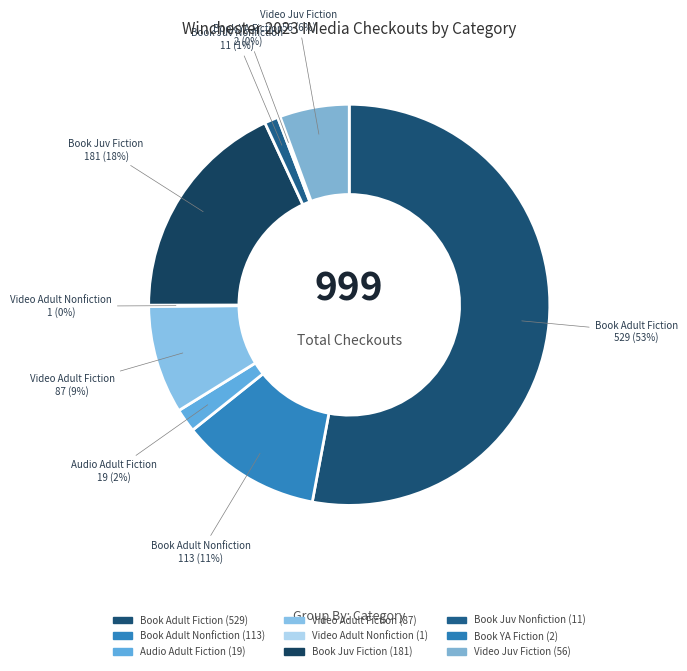

Which category has the biggest portion of the pie?

Book Adult Fiction